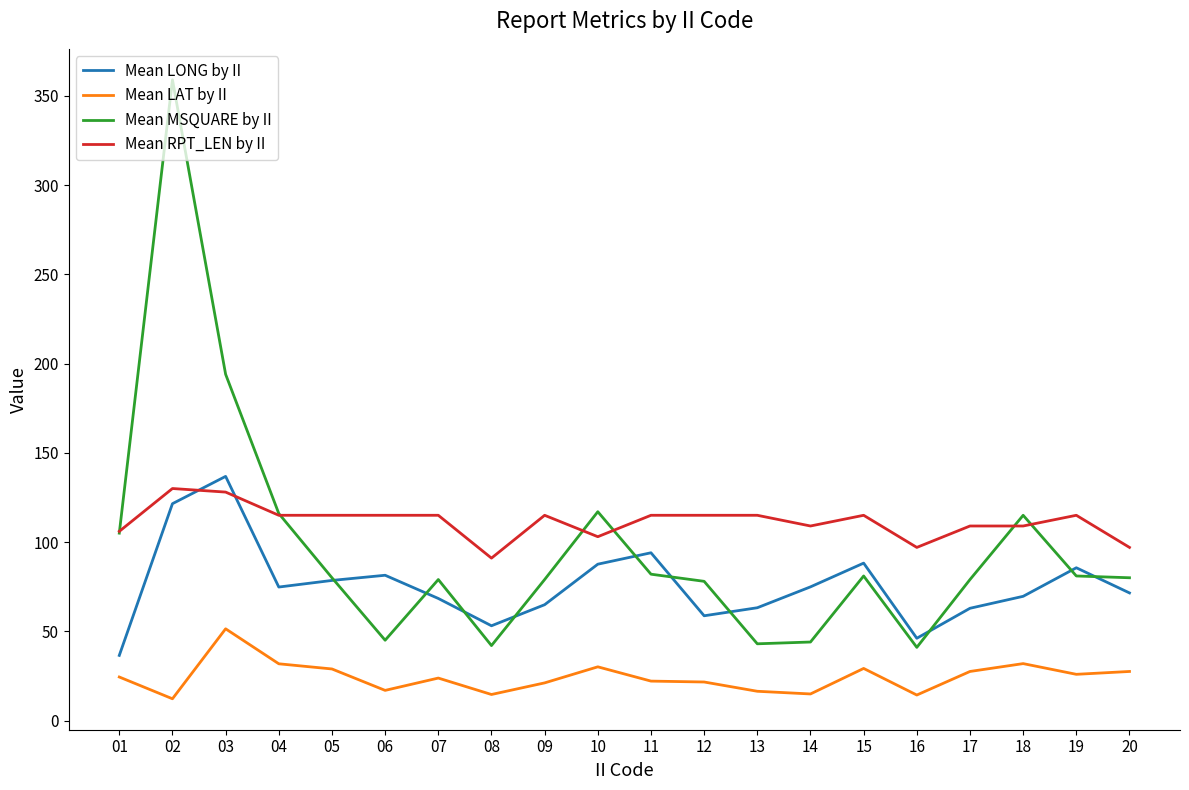

What is the average value of the Mean RPT_LEN by II series?

111.5